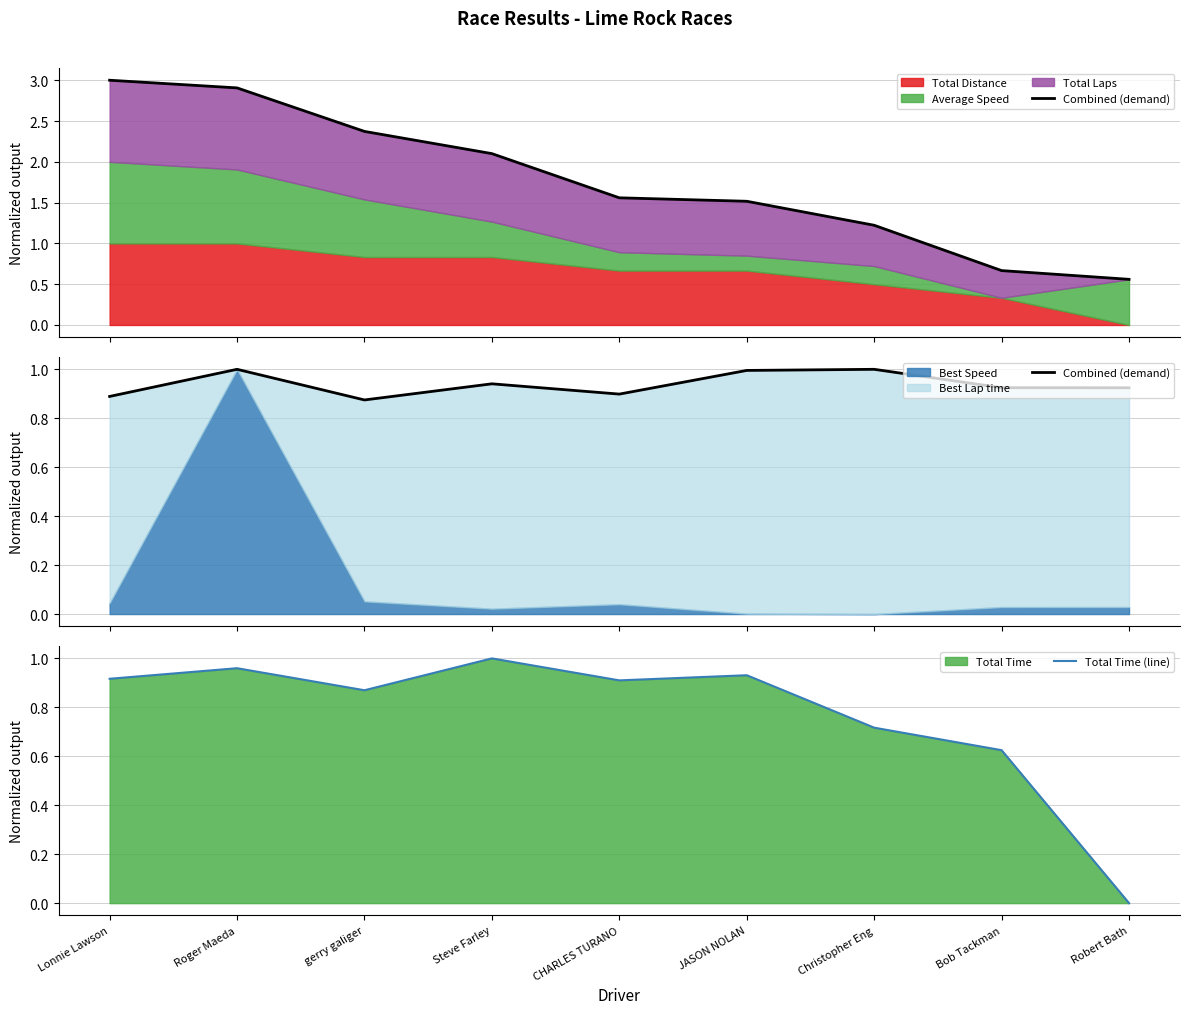

In Combined (demand), how many points are lower than both neighbors (excluding endpoints)?

2